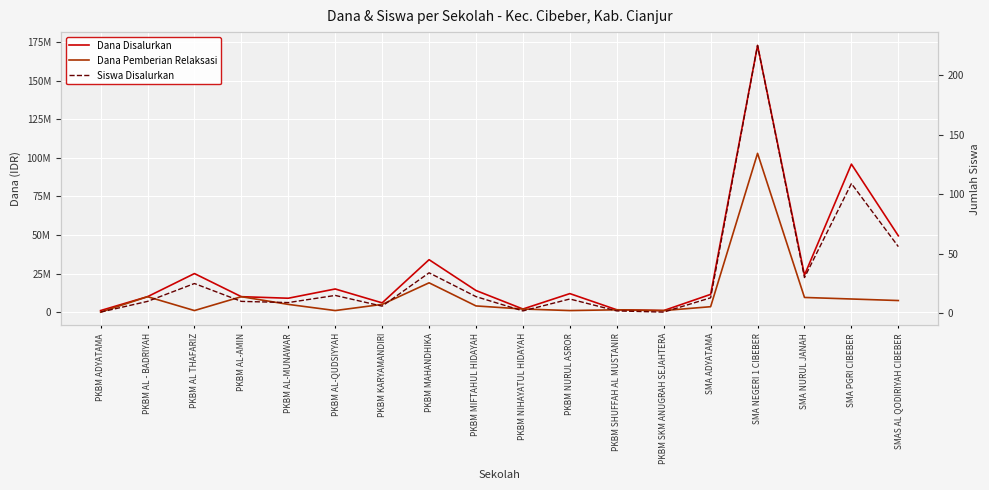

The Dana Pemberian Relaksasi series shows 11394046 at SMA PGRI CIBEBER. True or false?

False